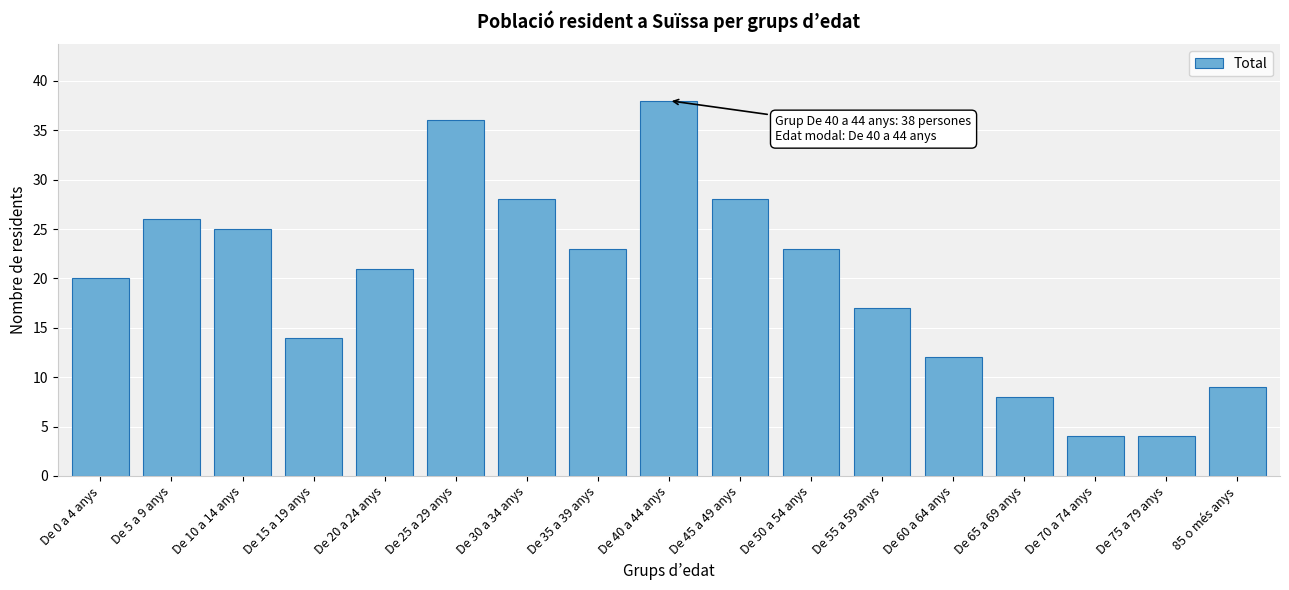

Reading left to right, what are all the values shown in this chart?

De 0 a 4 anys=20	De 5 a 9 anys=26	De 10 a 14 anys=25	De 15 a 19 anys=14	De 20 a 24 anys=21	De 25 a 29 anys=36	De 30 a 34 anys=28	De 35 a 39 anys=23	De 40 a 44 anys=38	De 45 a 49 anys=28	De 50 a 54 anys=23	De 55 a 59 anys=17	De 60 a 64 anys=12	De 65 a 69 anys=8	De 70 a 74 anys=4	De 75 a 79 anys=4	85 o més anys=9